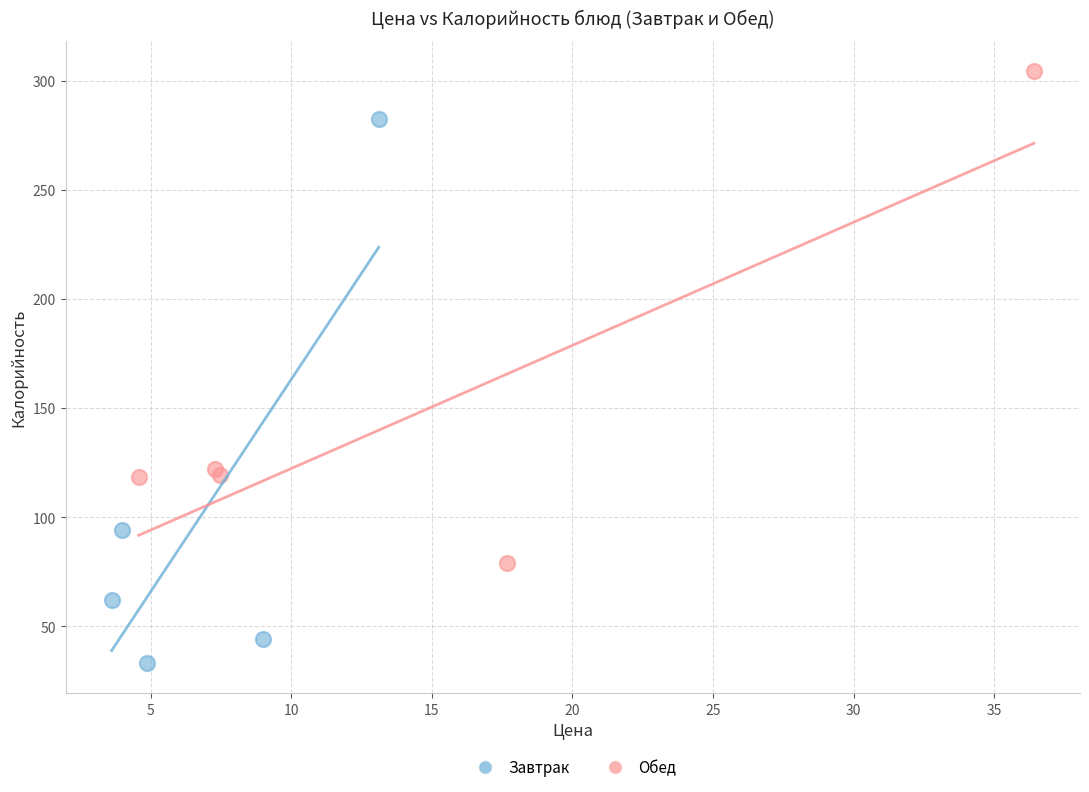

Which series reaches the minimum Y coordinate?

Завтрак